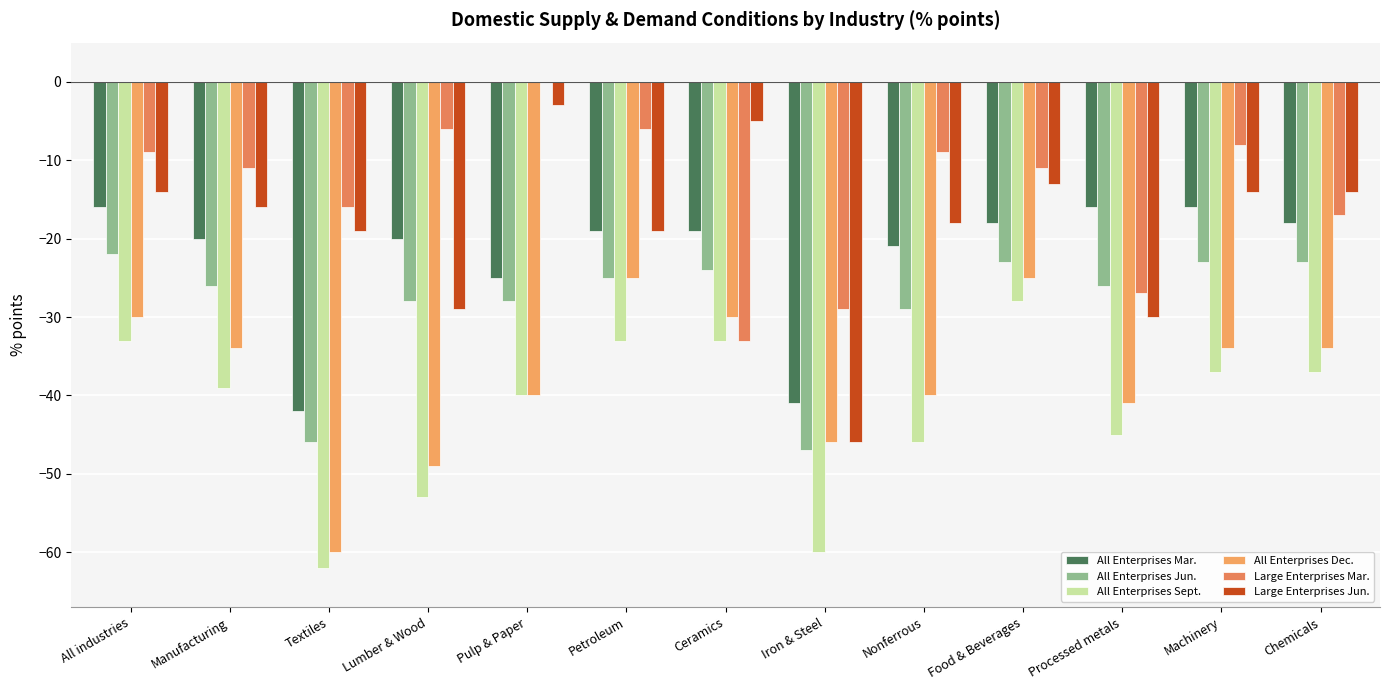

What is the approximate value of All Enterprises Sept. at Lumber & Wood?

-53